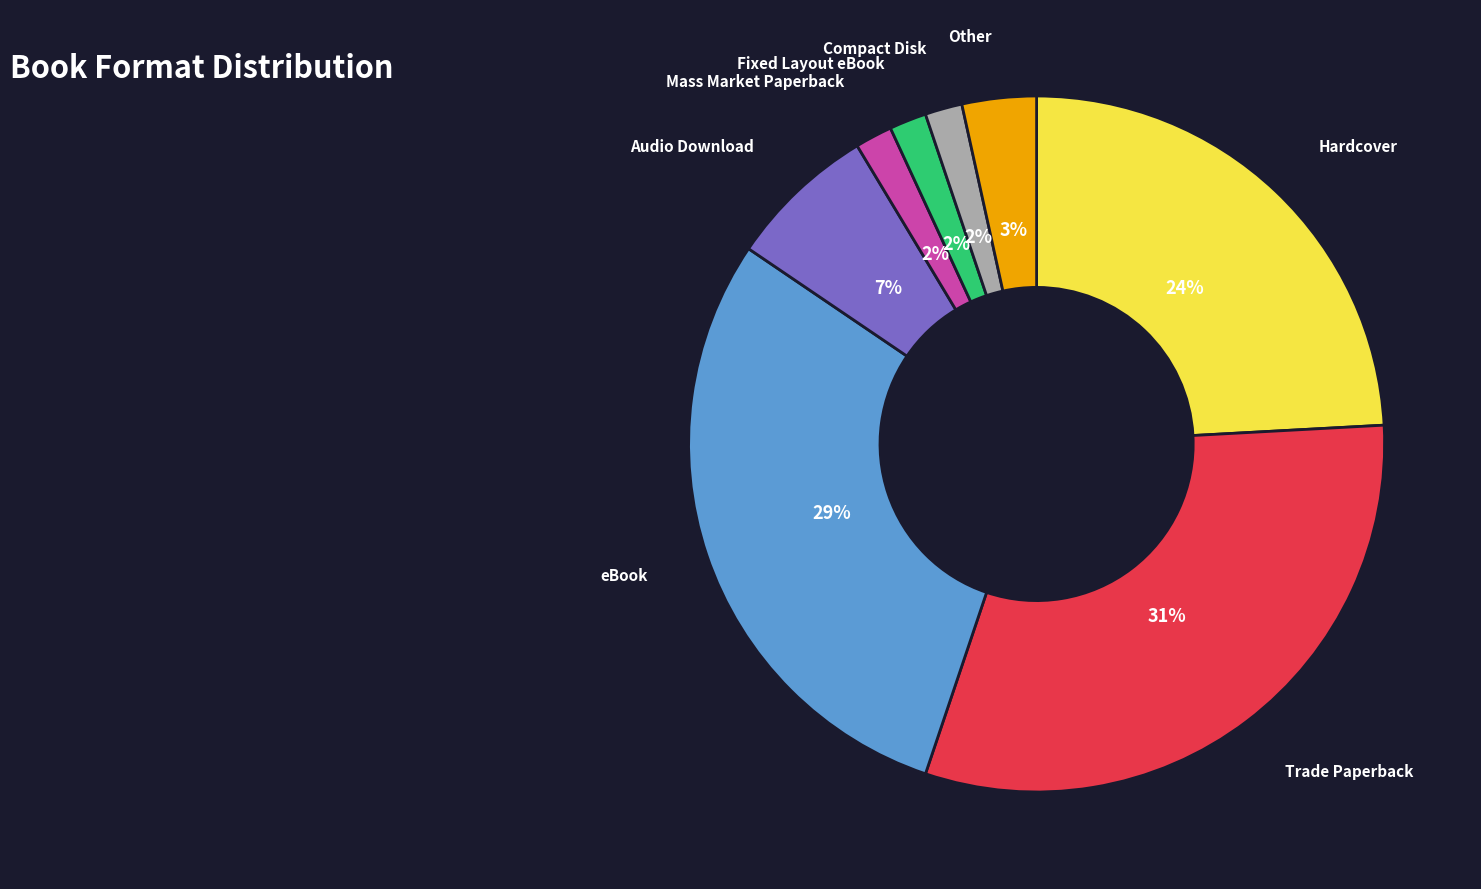

Does any single category account for the majority?

No